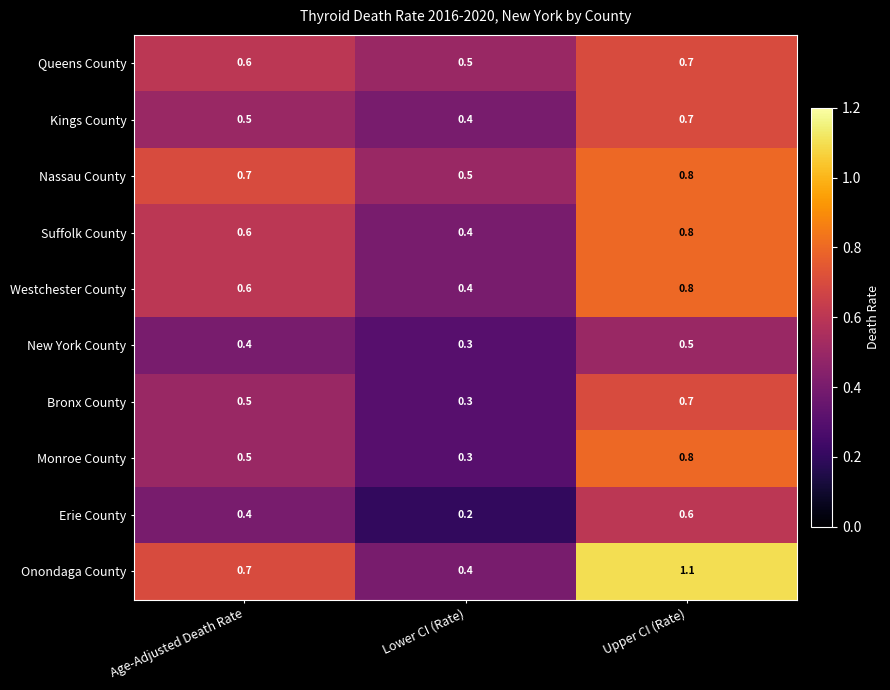

What is the sum of the Erie County values at Lower CI (Rate) and Age-Adjusted Death Rate?

0.6